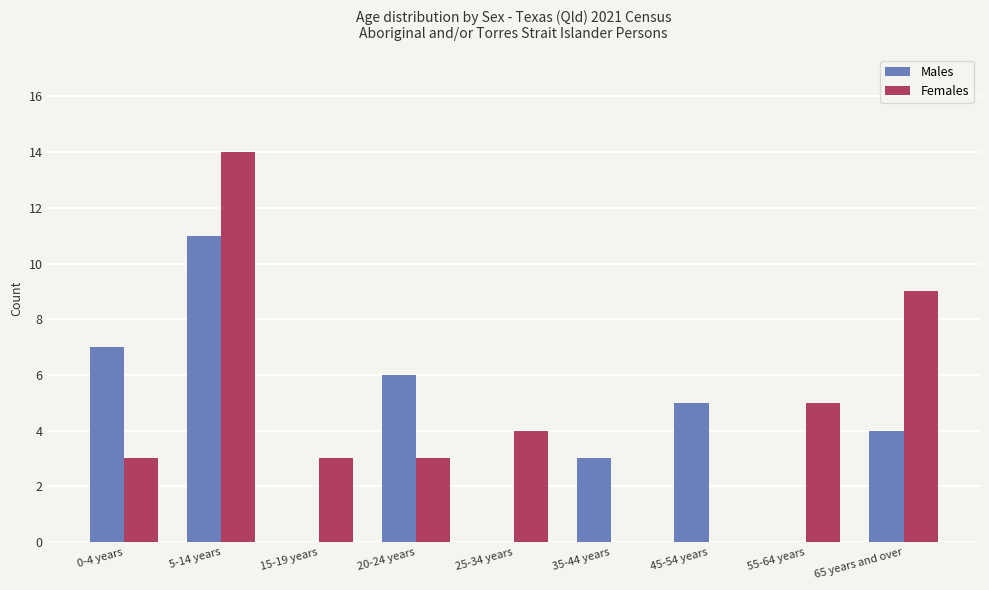

Reading left to right, what are all the values shown in this chart?

Males: 7	11	0	6	0	3	5	0	4
Females: 3	14	3	3	4	0	0	5	9